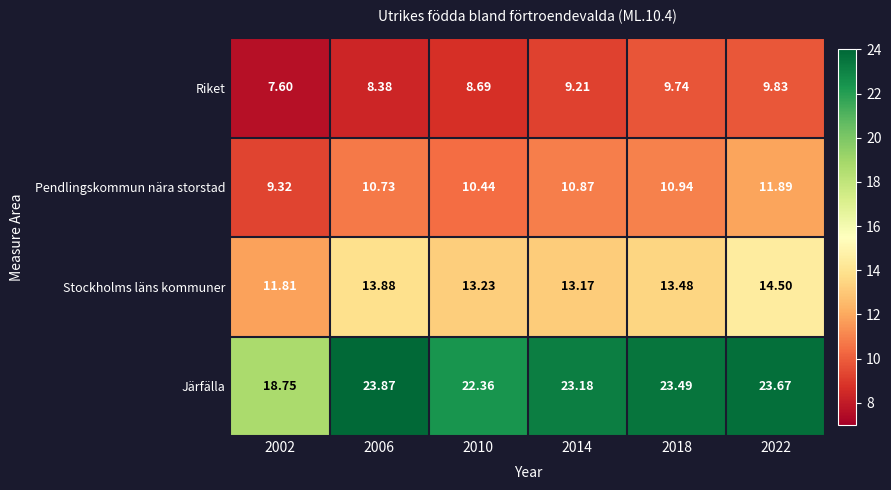

Is the value of Järfälla at 2010 greater than the value of Riket at 2018?

Yes